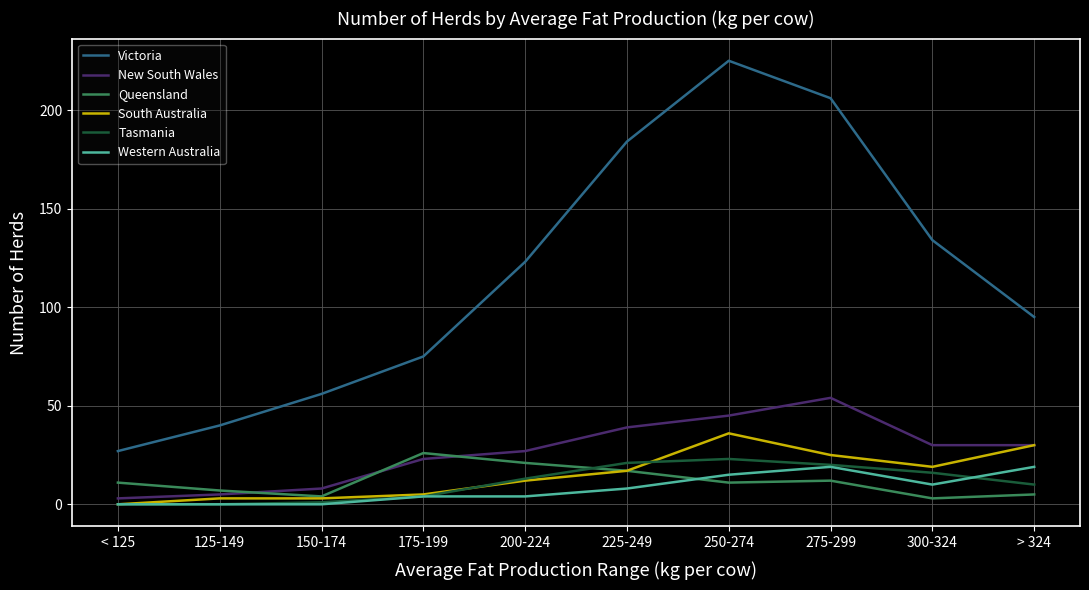

Which series has the largest total across all categories?

Victoria